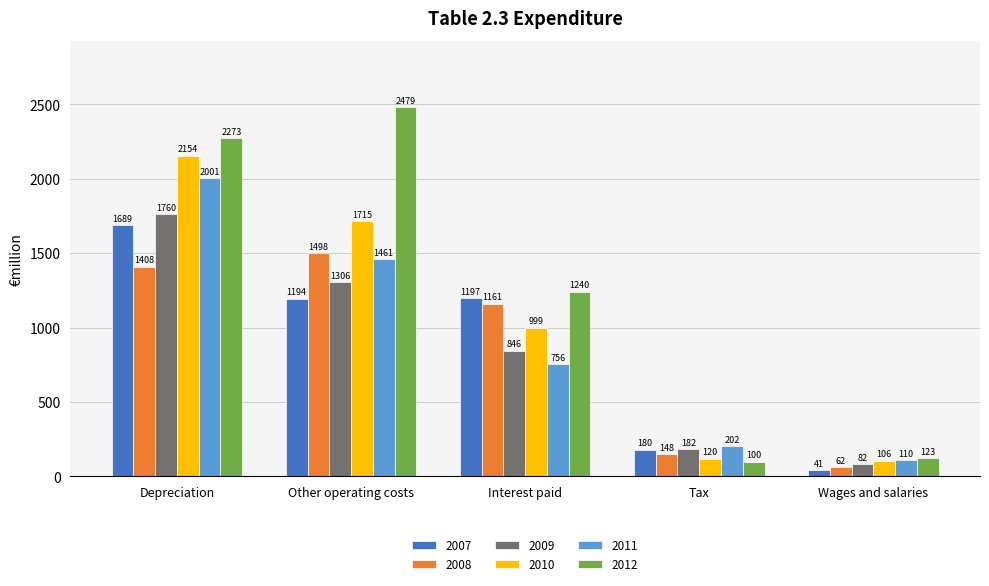

Rank the categories by 2007 value from lowest to highest.

Wages and salaries, Tax, Other operating costs, Interest paid, Depreciation